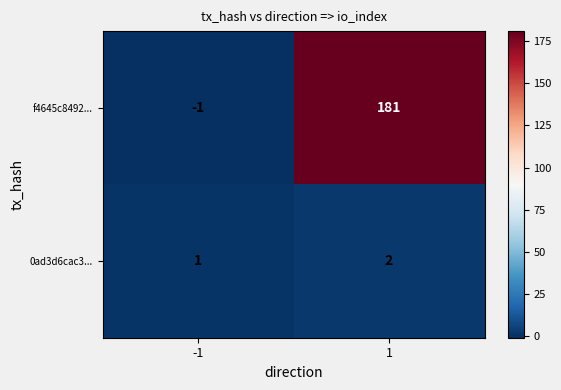

What is the spread (max minus min) of values at 1?

179